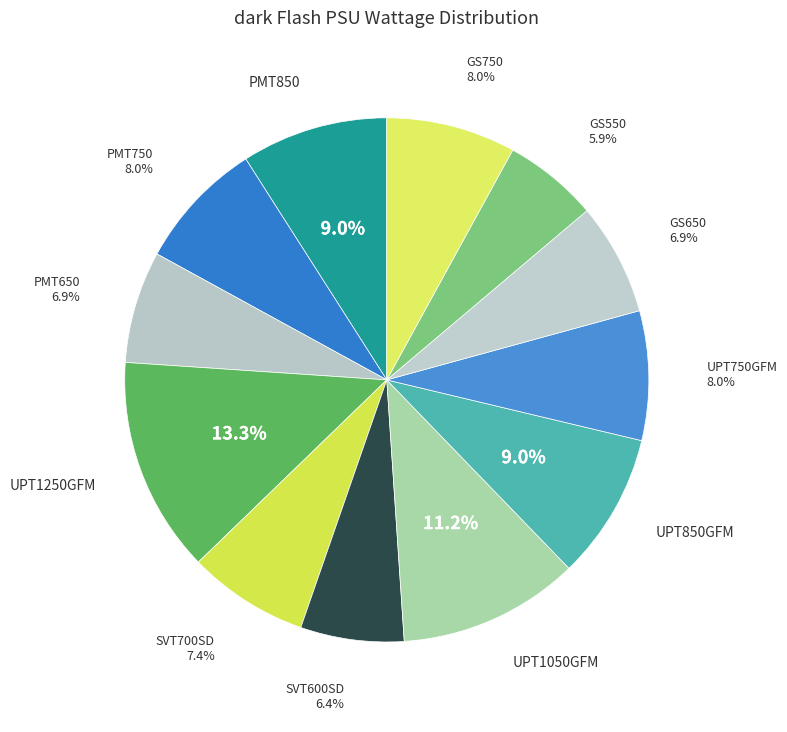

Count the number of slices in the pie.

12